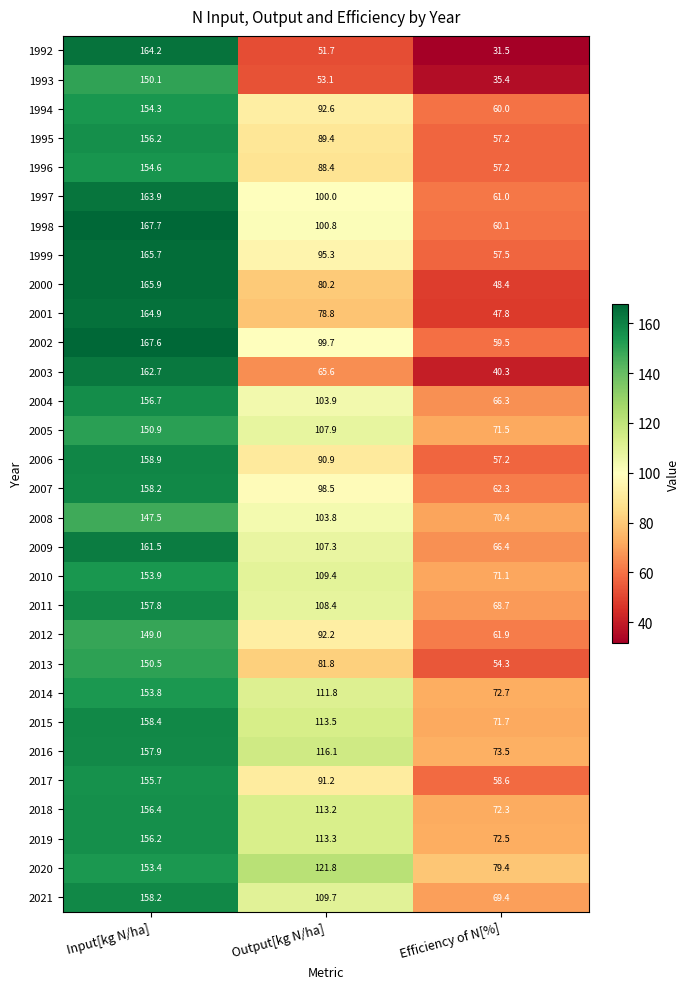

At which label does 2021 reach its peak?

Input[kg N/ha]